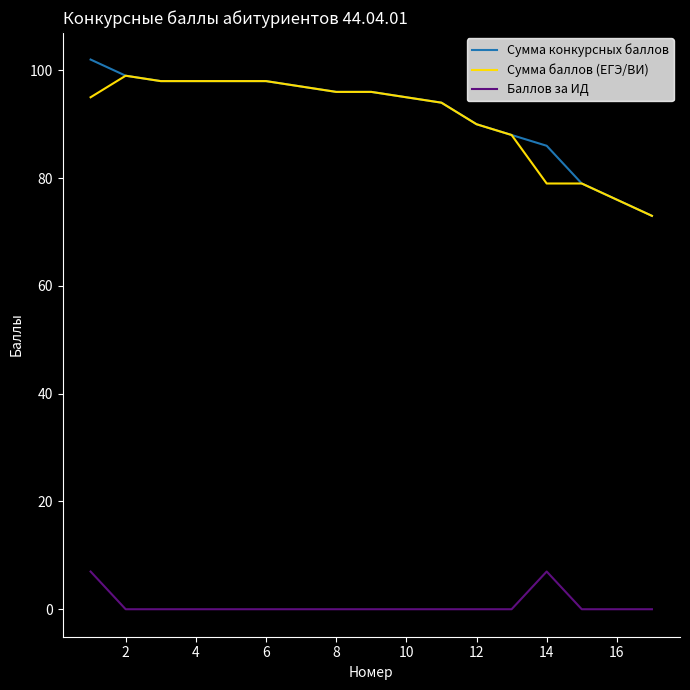

Which series has the widest spread of values?

Сумма конкурсных баллов